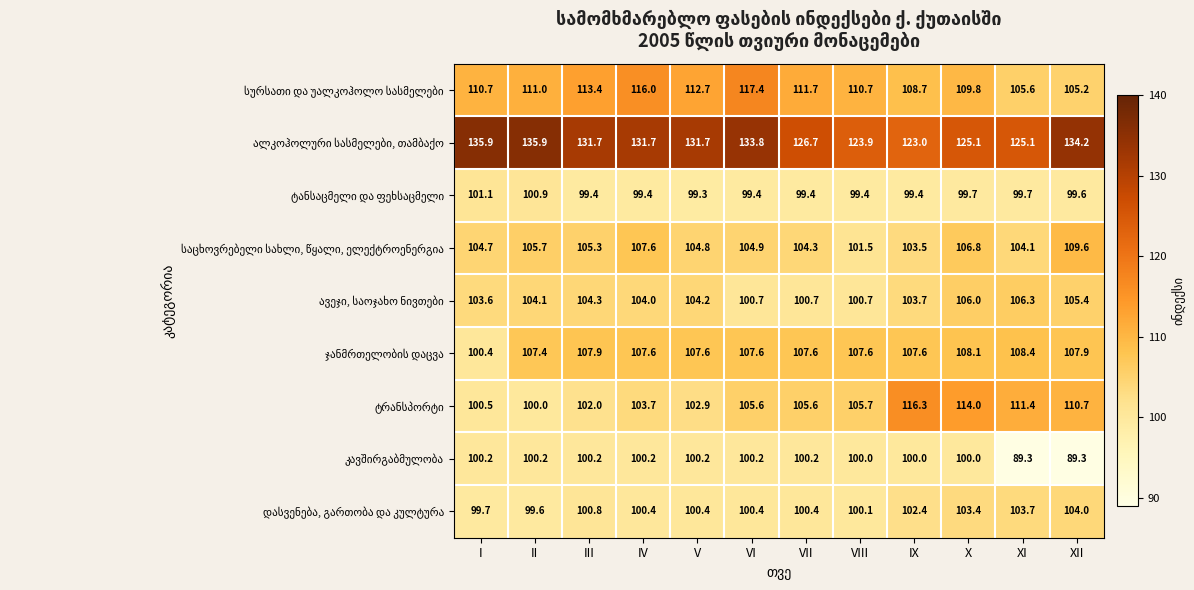

What is the maximum value shown in the chart?

135.9